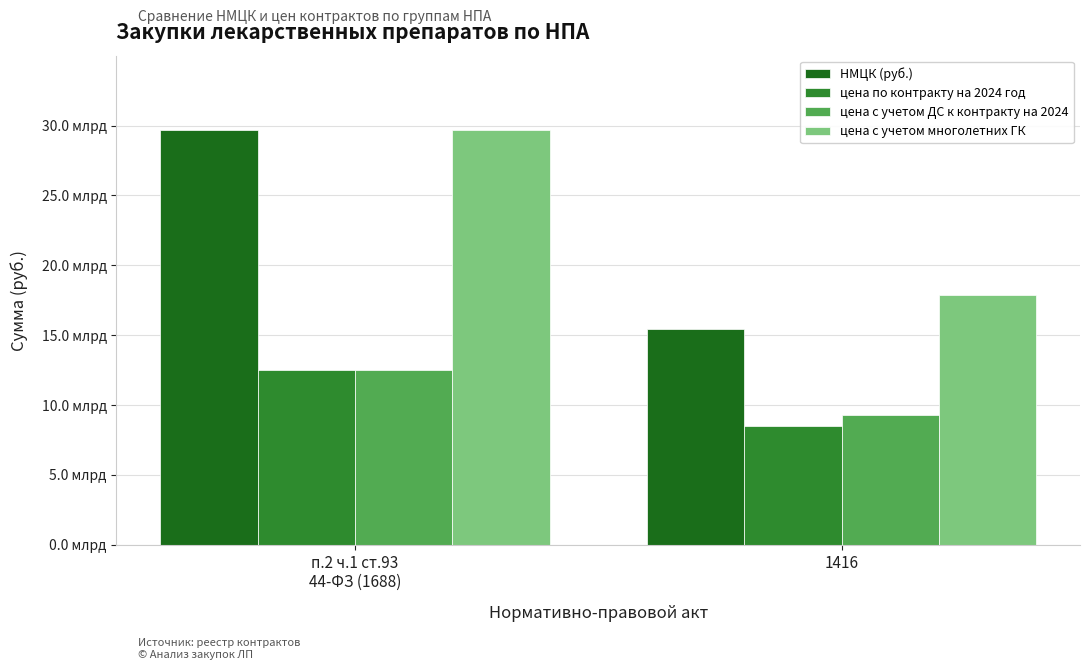

What are all the series names shown in the legend?

НМЦК (руб.), цена по контракту на 2024 год, цена с учетом ДС к контракту на 2024, цена с учетом многолетних ГК